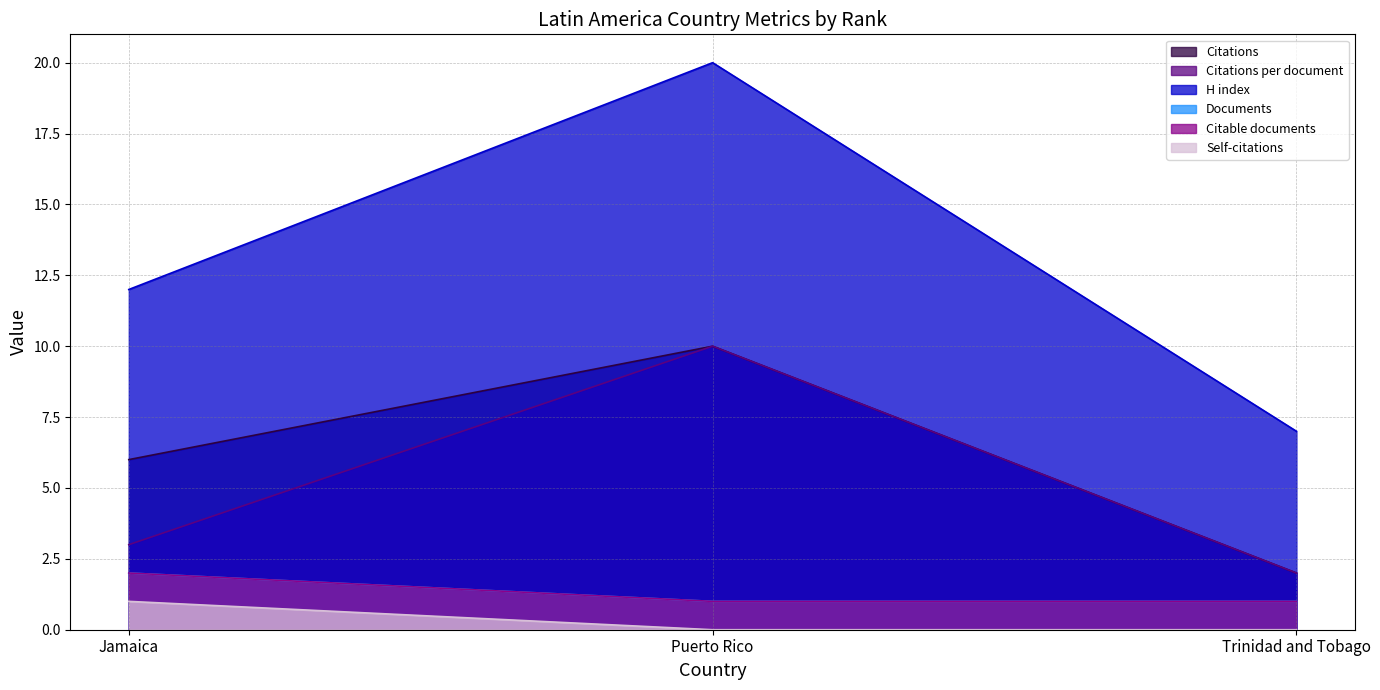

What is the label of the 2nd point from the left?

Puerto Rico